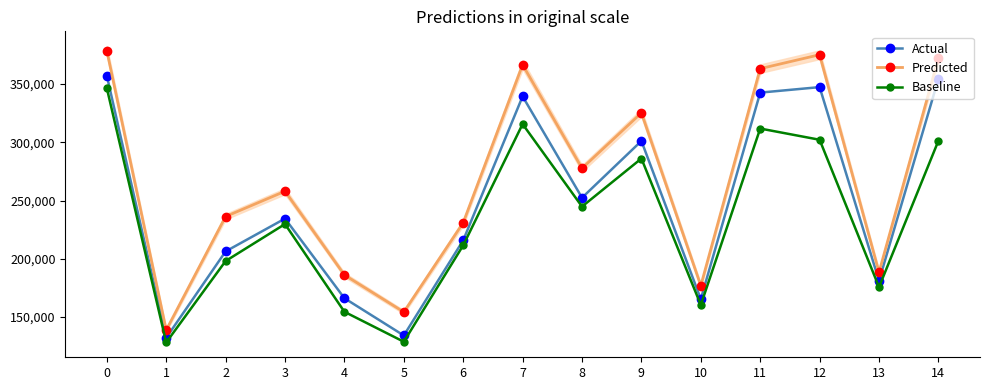

Where is Actual nearest to the value 244719?

8